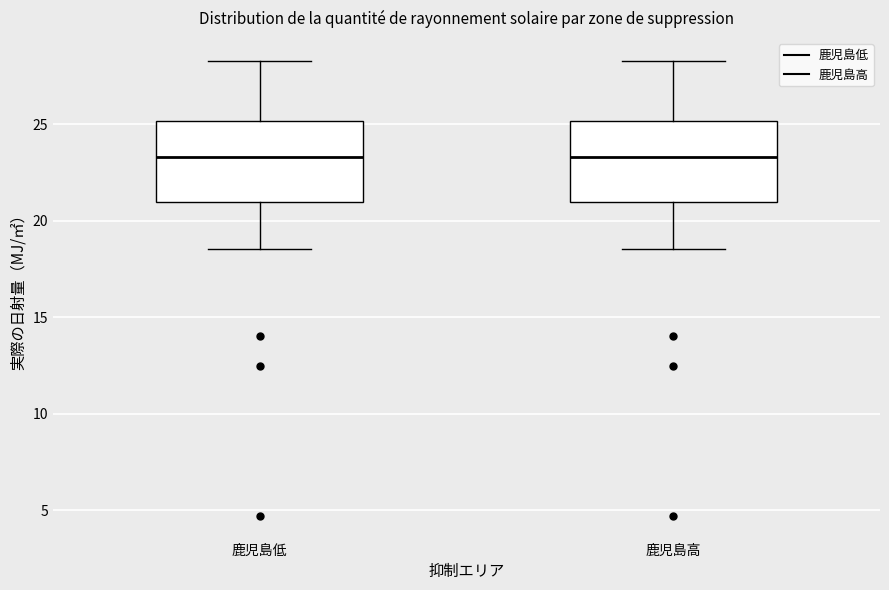

Where does the lower whisker of the box for 鹿児島高 end on the y-axis? The values are not printed on the chart, so give them approximately, as read against the axis.

18.5